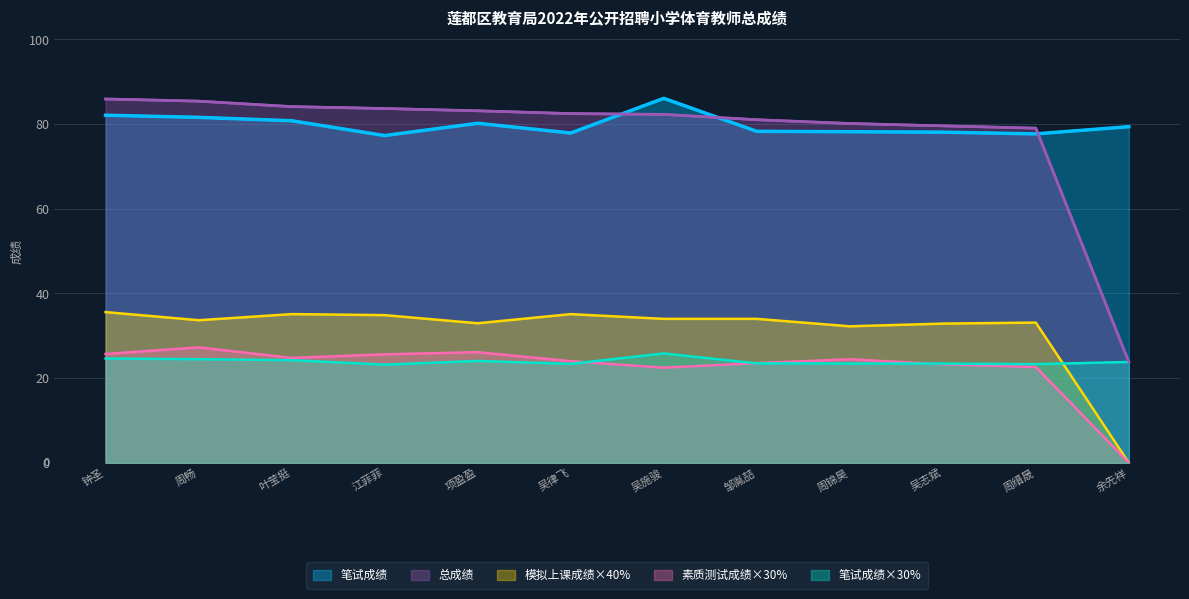

True or false: 笔试成绩 and 笔试成绩×30% intersect in this chart.

False